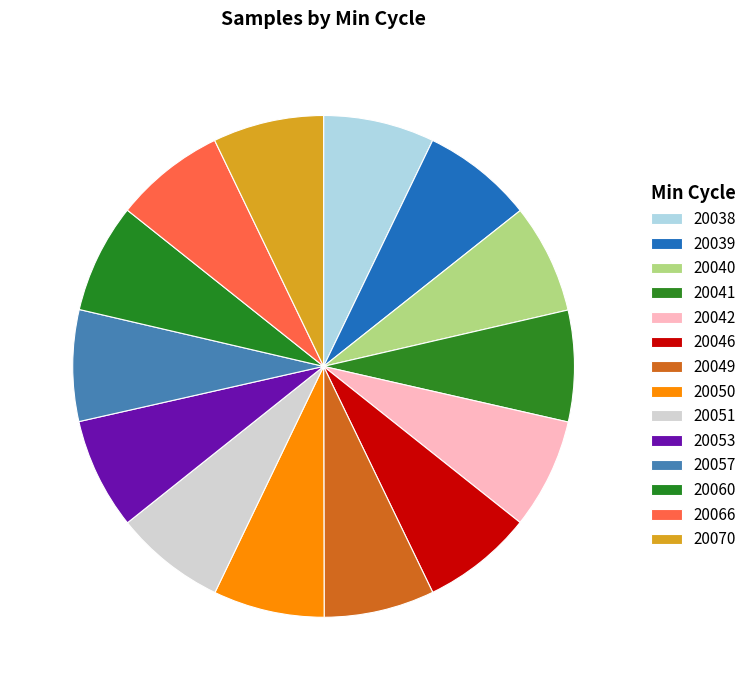

To the nearest percent, what percentage of the pie is 20053?

7%